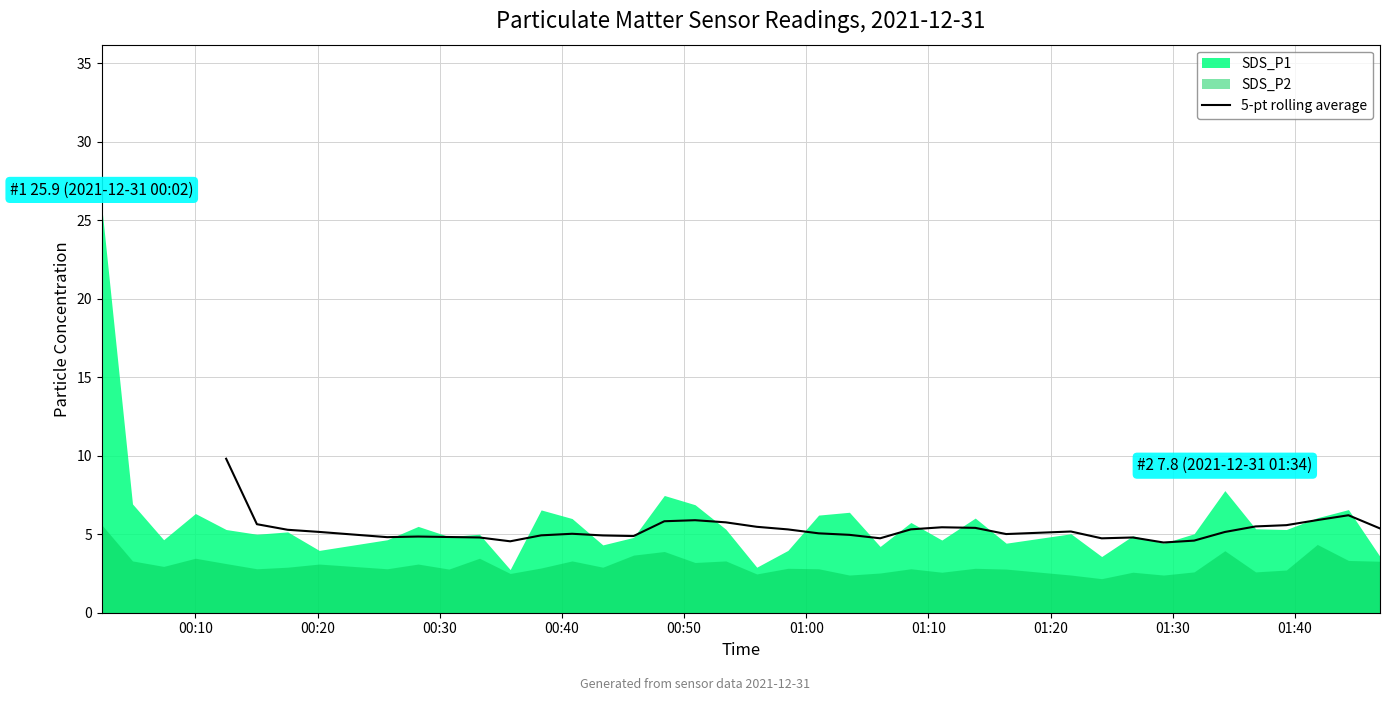

Does the chart display data point markers on the line(s)?

No